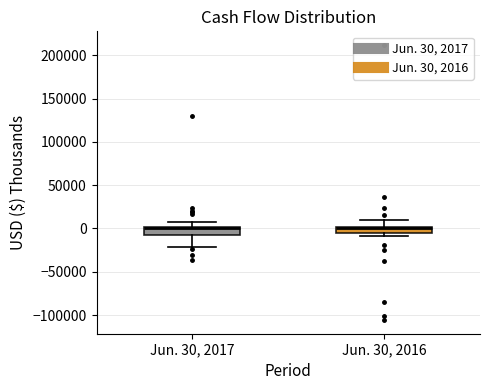

Where does the upper whisker of the box for Jun. 30, 2016 end on the y-axis? The values are not printed on the chart, so give them approximately, as read against the axis.

10000